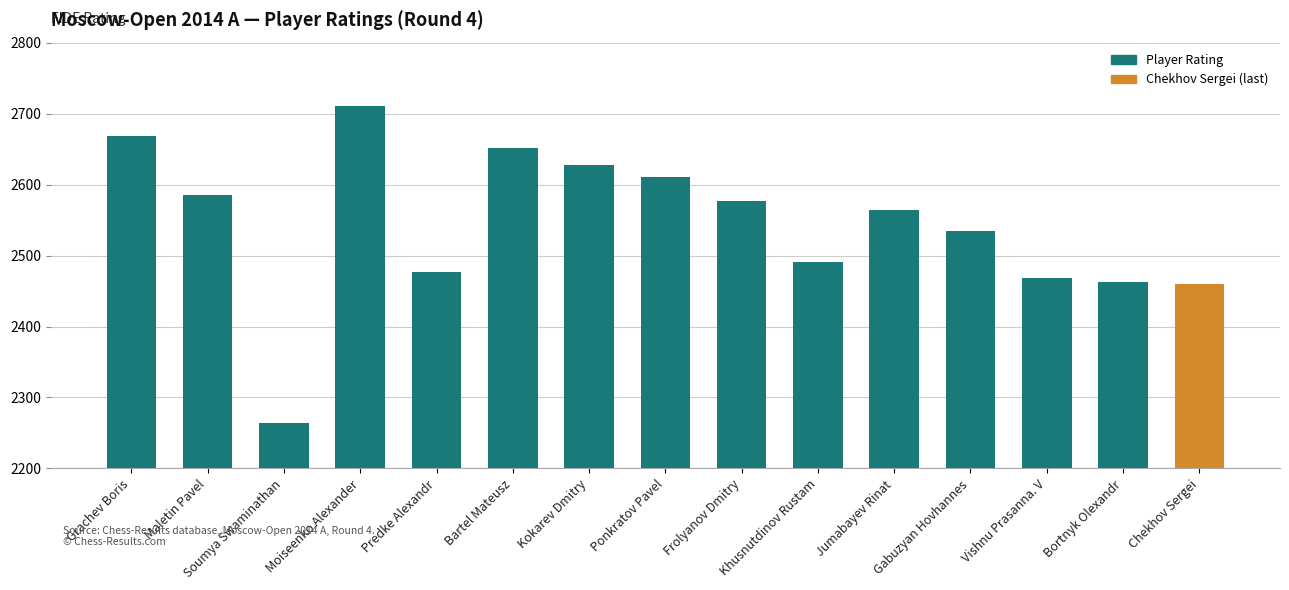

Is it true that the value at Jumabayev Rinat is 3523?

False